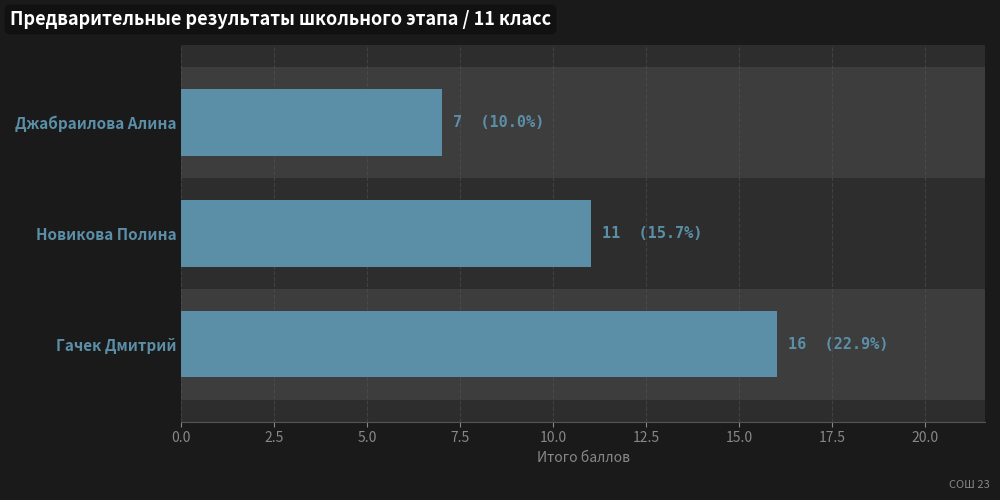

How many data points does each series have?

3